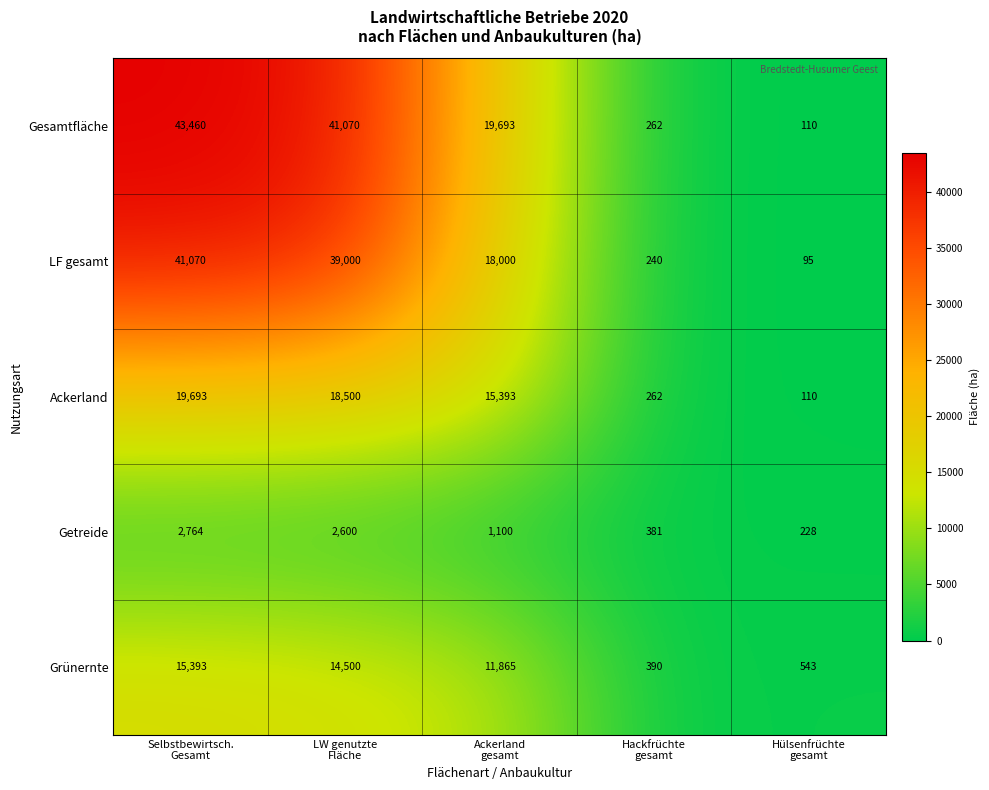

What is the maximum value shown in the chart?

43460